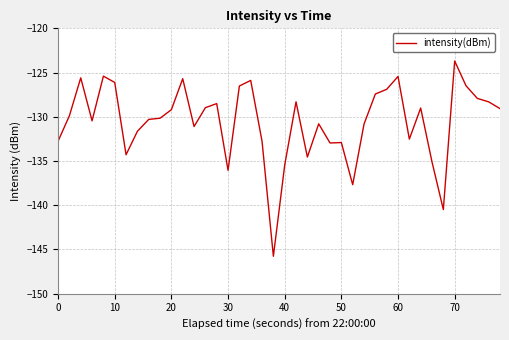

What is the average value?

-130.6